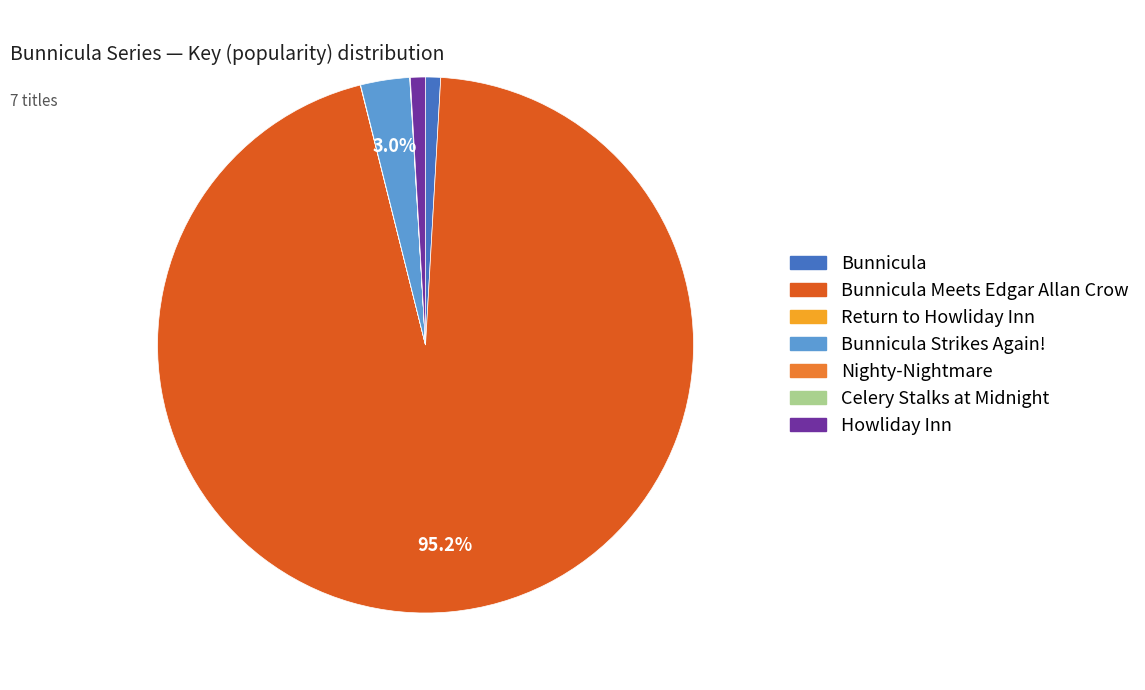

Which slice is the largest?

Bunnicula Meets Edgar Allan Crow